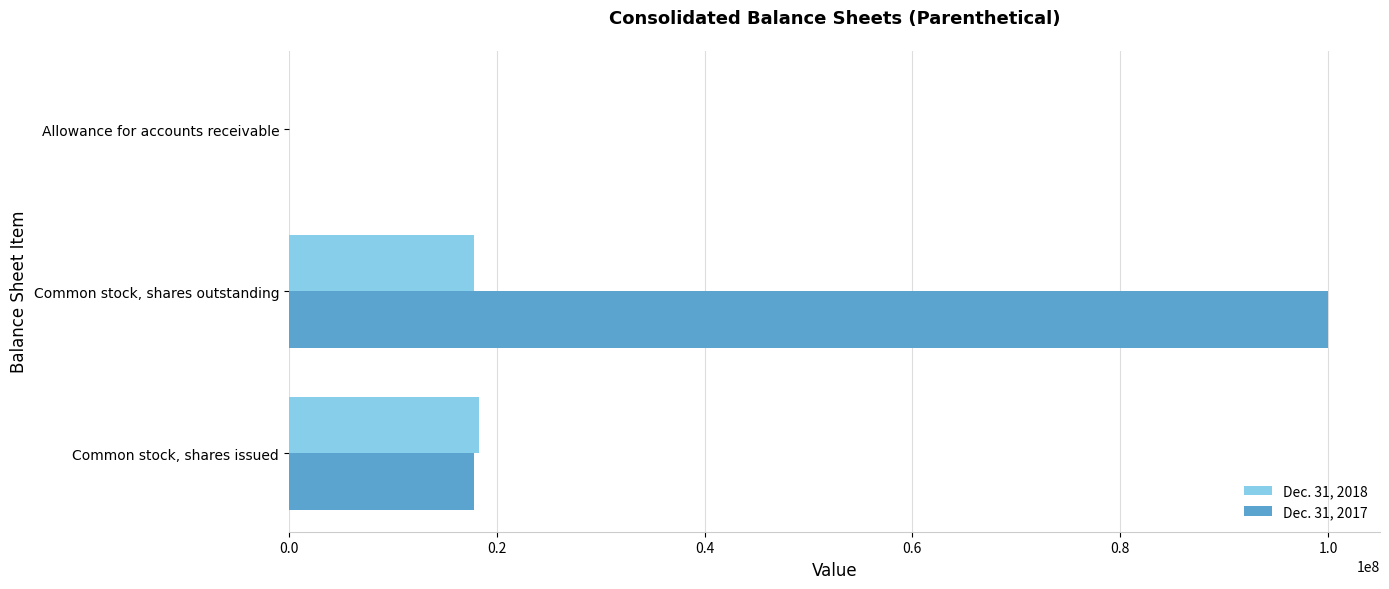

What is the total value across all series at Common stock, shares outstanding?

117806792